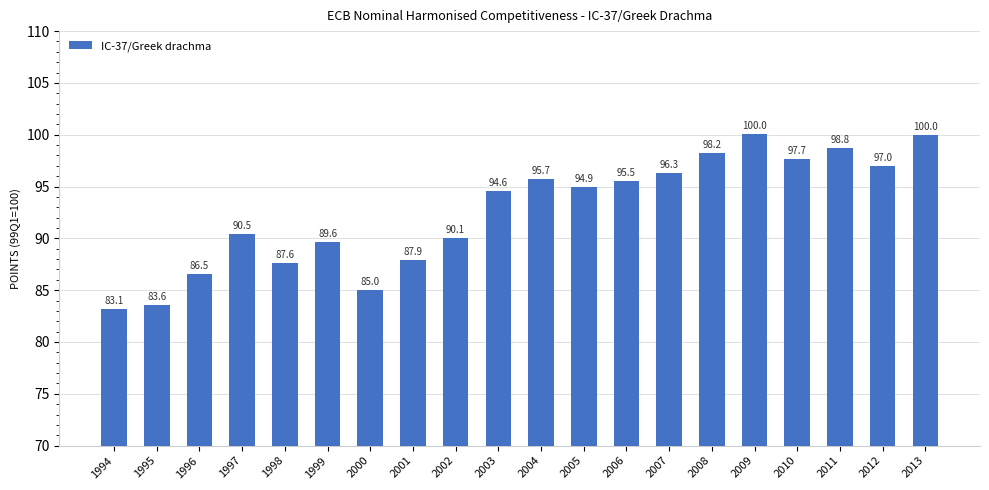

Between 2010 and 2003, which is larger?

2010